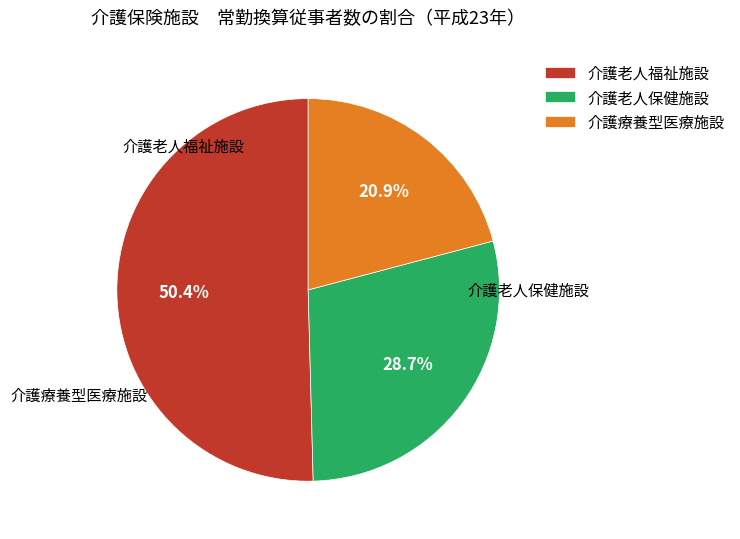

Is there a majority slice in this chart?

Yes